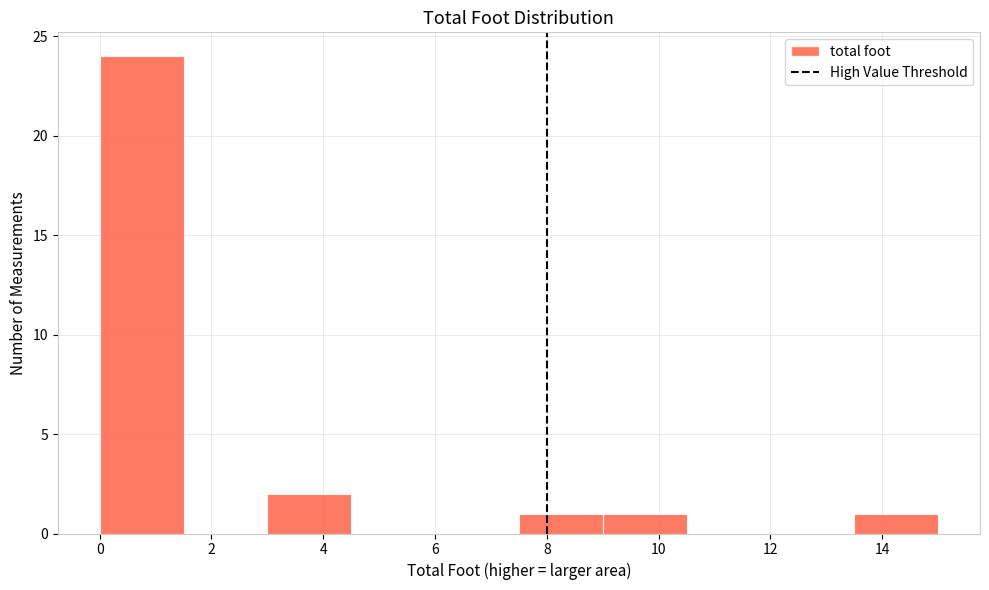

How tall is the bar that spans 3.0 to 4.5 on the x-axis? Neither the bar edges nor the heights are printed on the chart, so give them approximately, as read against the axes.

2